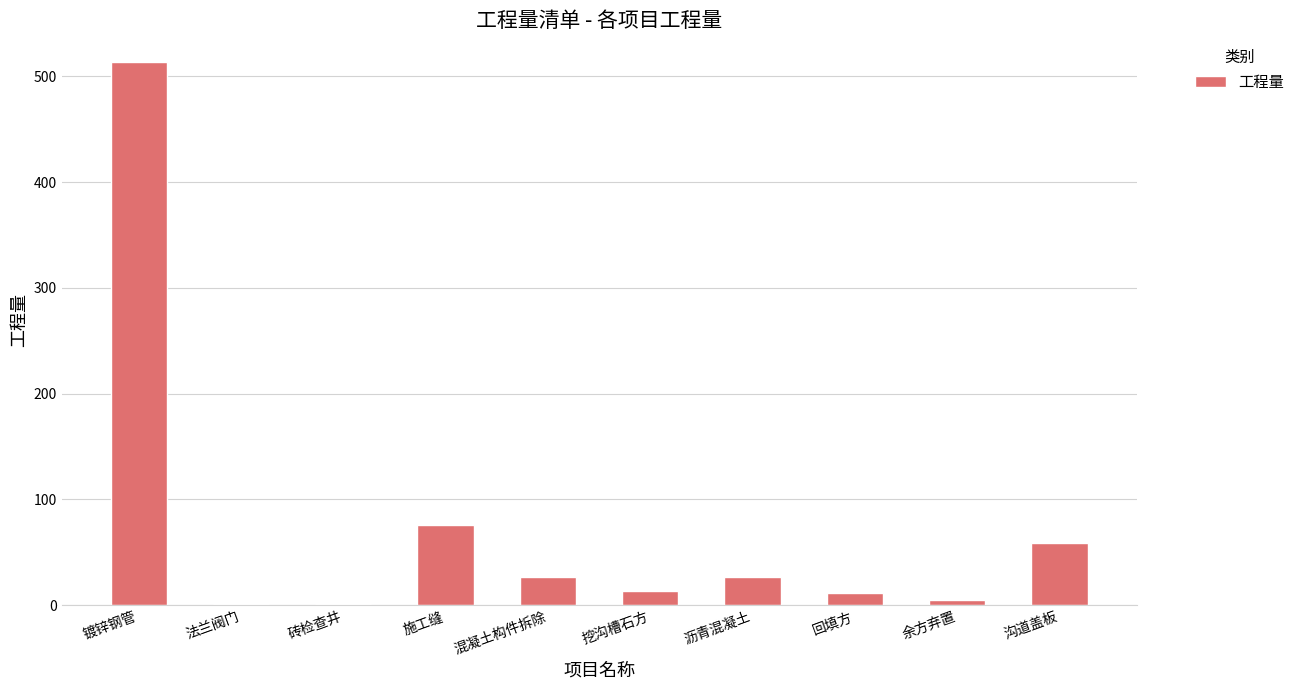

At which label is the value closest to 257?

施工缝